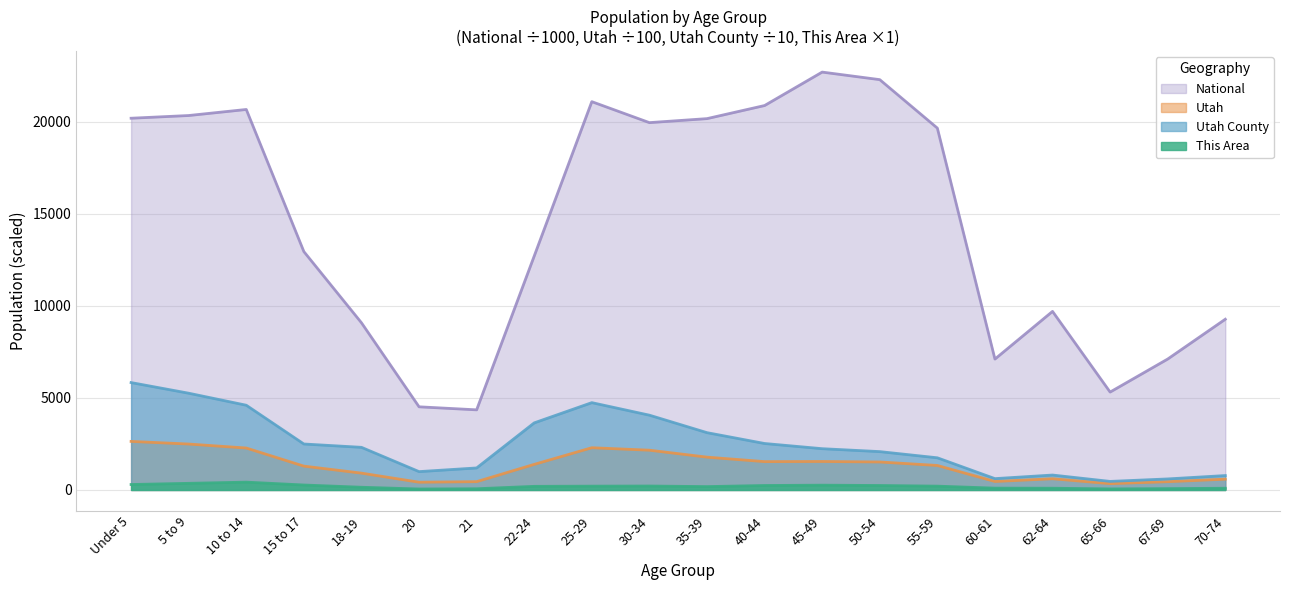

What is the difference between the Utah values at 70-74 and 20?

165.4